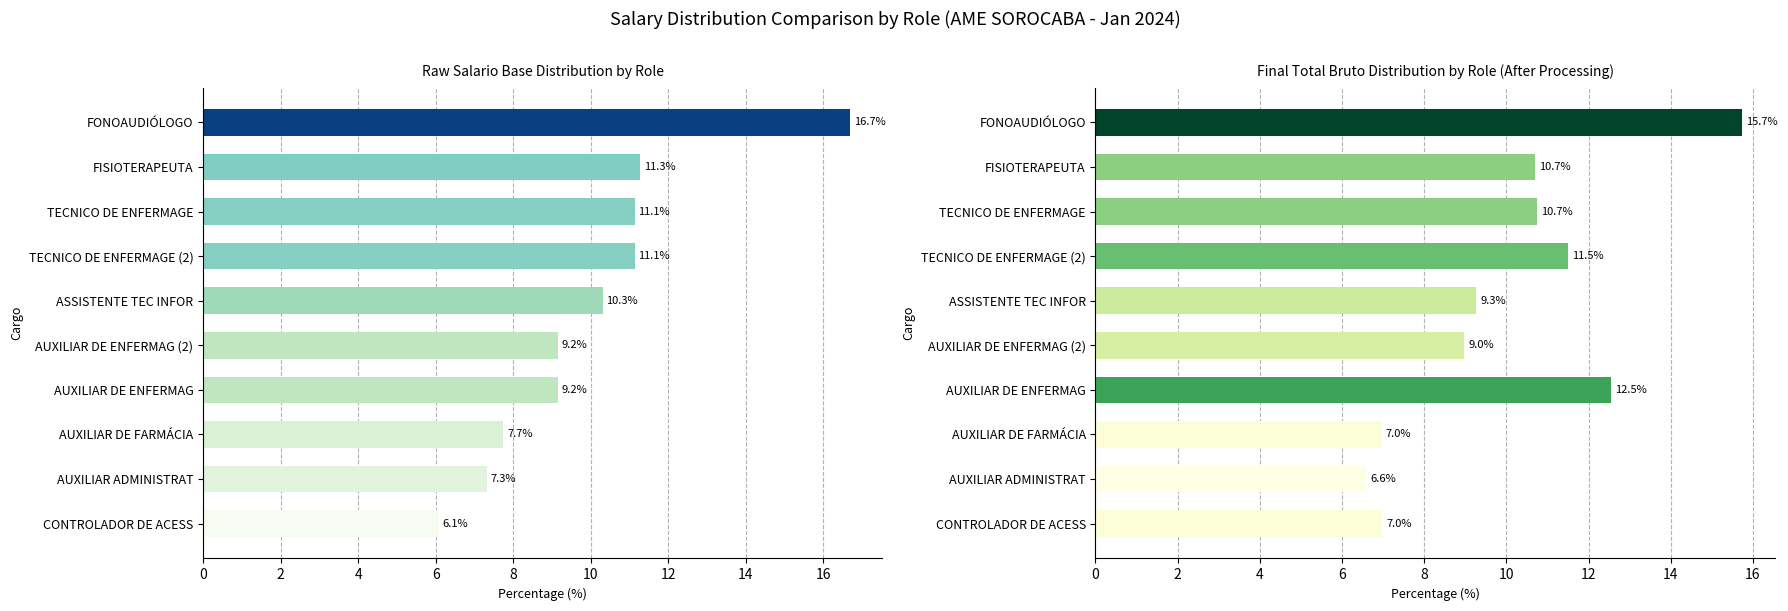

Which series has the widest spread of values?

Salario Base